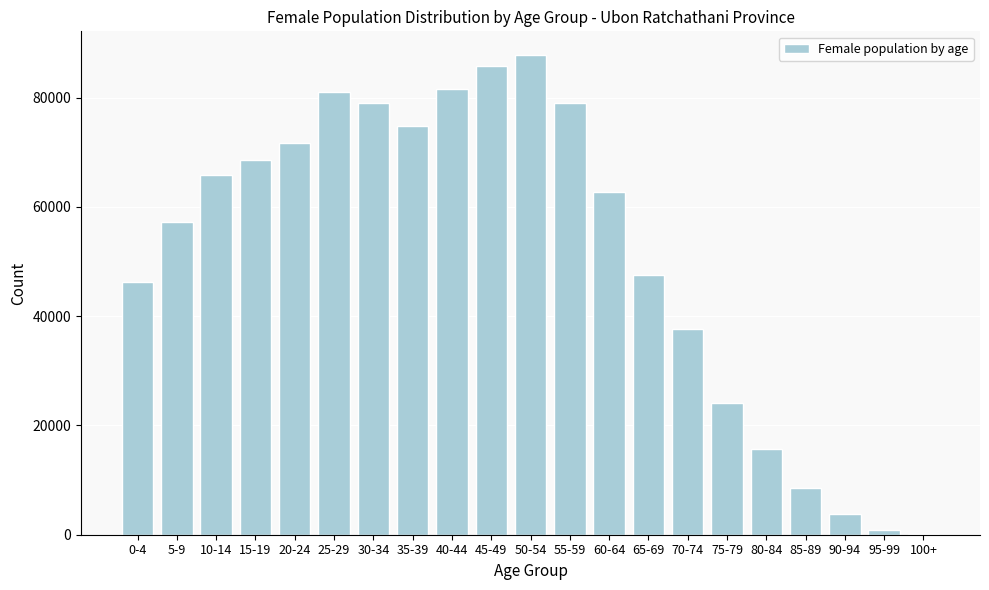

What is the change in value from 30-34 to 75-79?

-54800